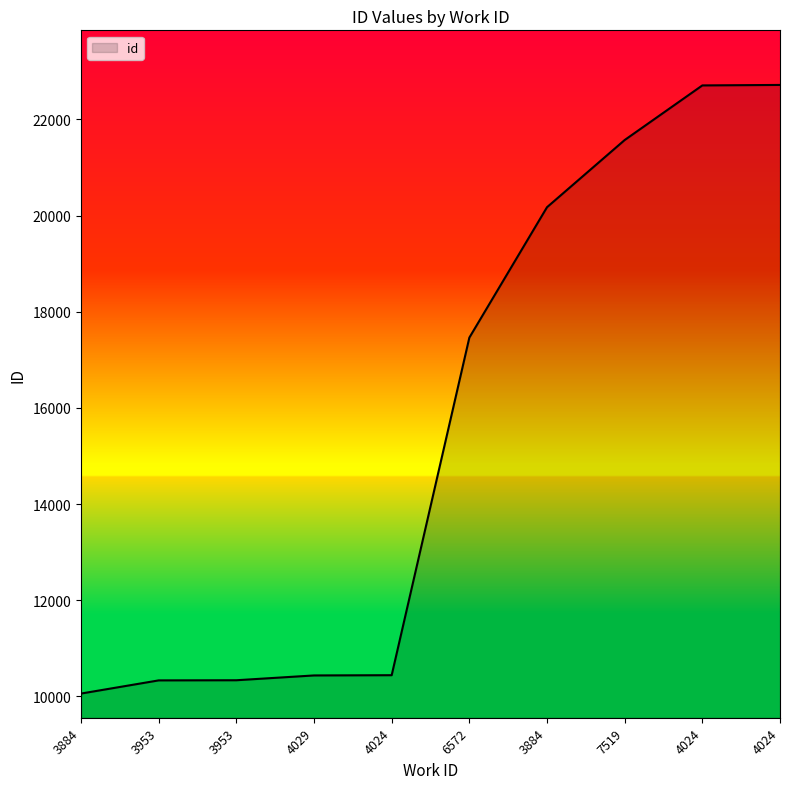

Approximately how many times larger is the value at 4024 compared to 4029?

2.2